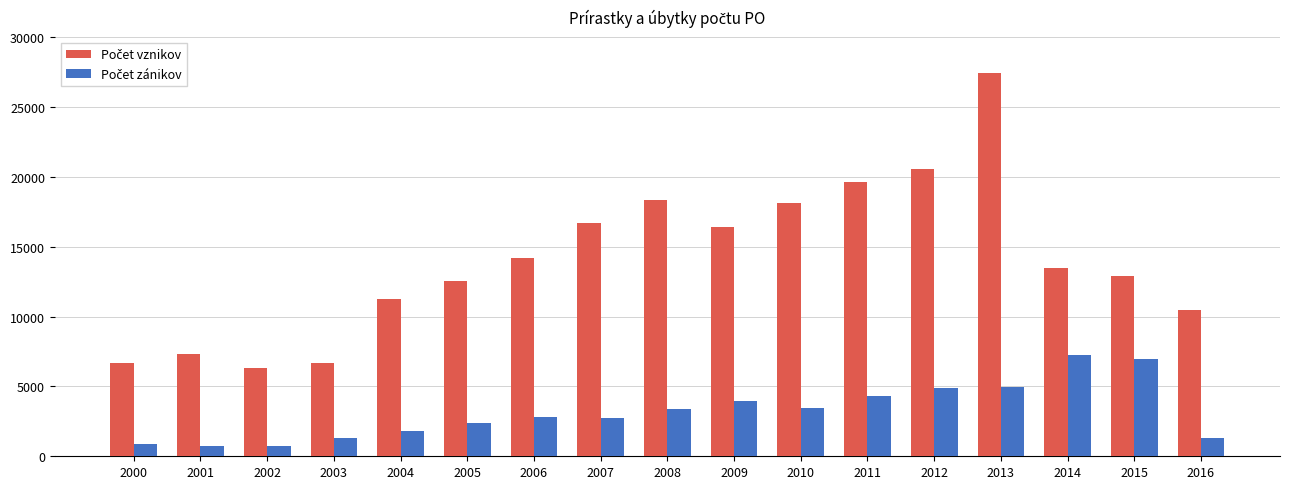

At which category is the sum across all series the highest?

2013